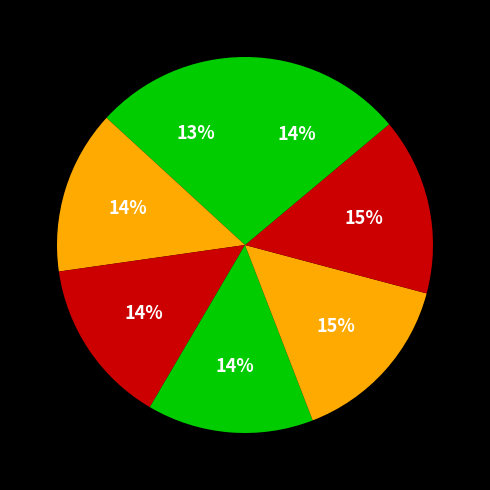

How many segments does this pie chart have?

7